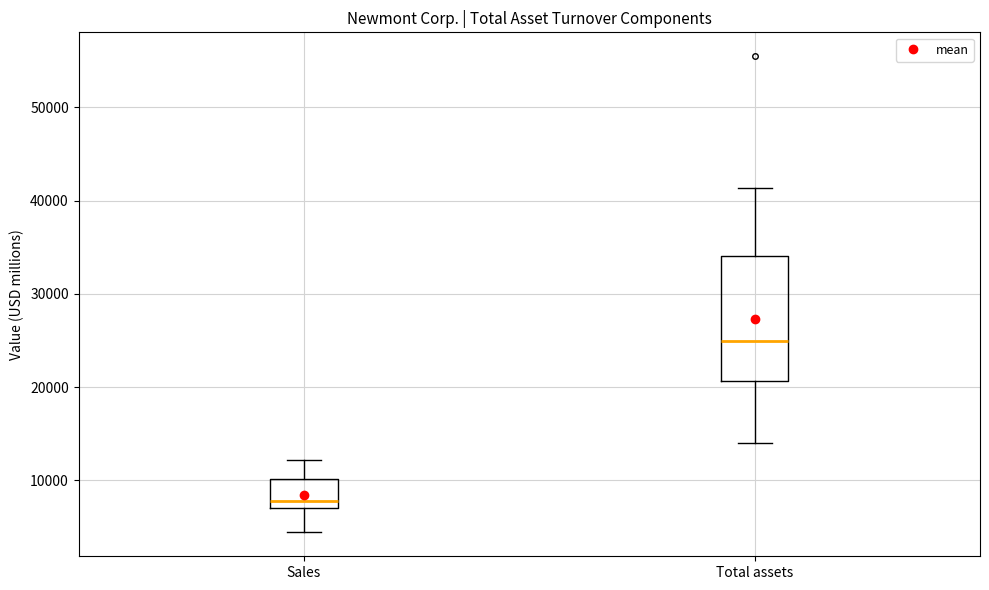

Which box is the tallest, from its lower edge to its upper edge?

Total assets